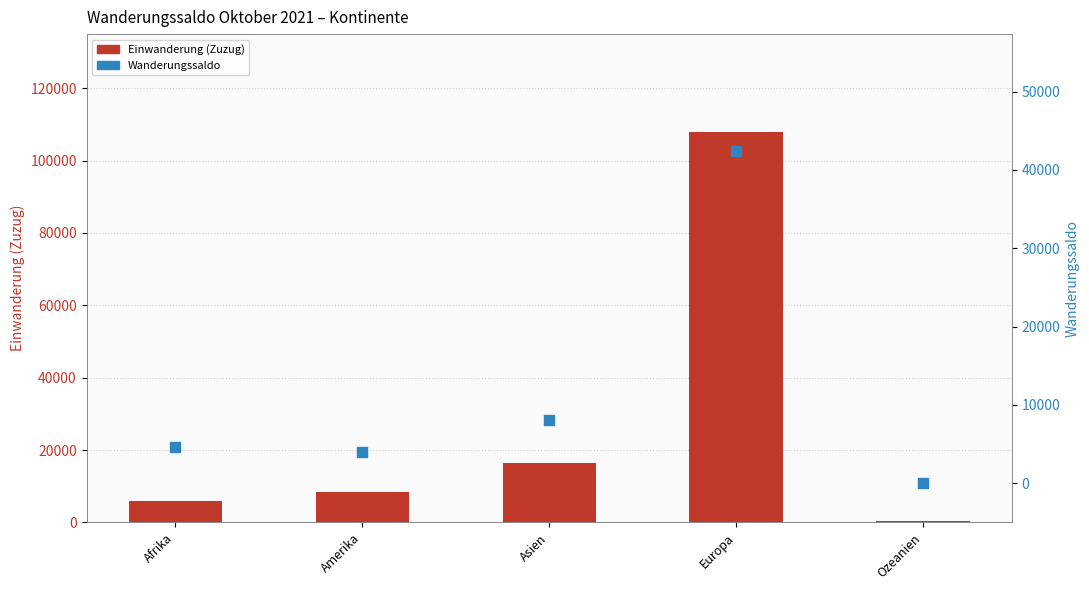

What is the total value across all series at Amerika?

12432